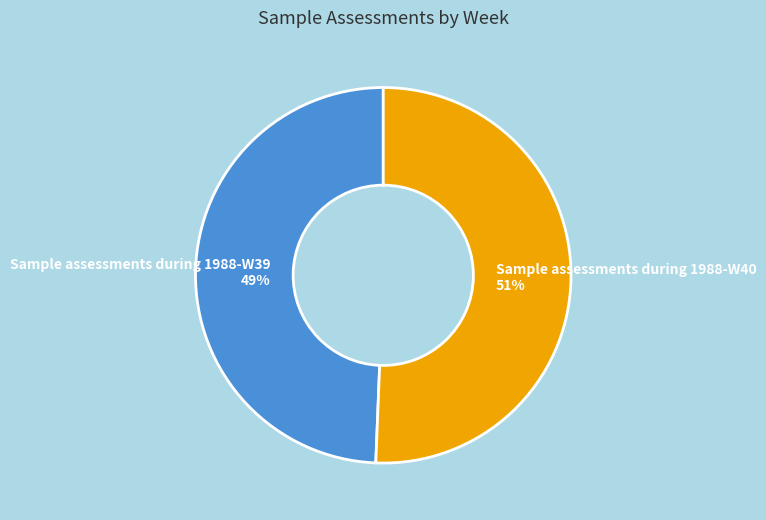

Which category has the biggest portion of the pie?

Sample assessments during 1988-W40